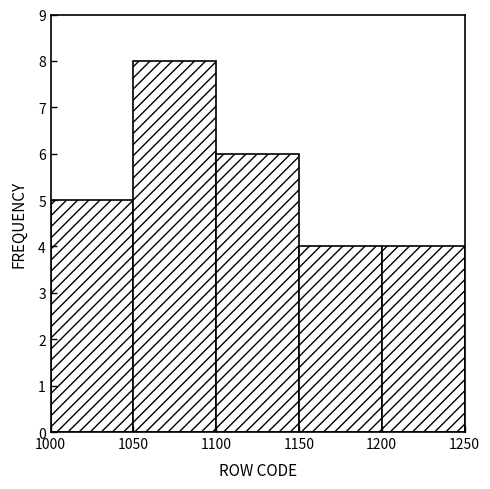

Reading left to right, list every bar in this chart as the range it spans on the x-axis followed by its height. The values are not printed on the chart, so give them approximately, as read against the axis.

1000 to 1050: 5
1050 to 1100: 8
1100 to 1150: 6
1150 to 1200: 4
1200 to 1250: 4